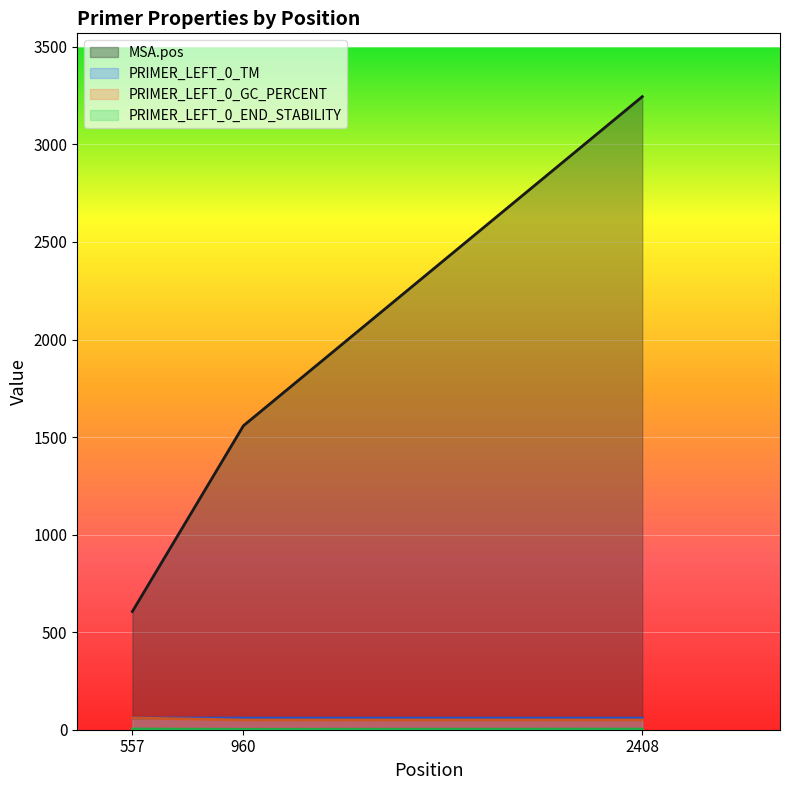

Reading right to left, what are all the values shown in this chart?

MSA.pos: 2408=3245.0	960=1558.0	557=606.0
PRIMER_LEFT_0_TM: 2408=59.6	960=59.7	557=60.0
PRIMER_LEFT_0_GC_PERCENT: 2408=50.0	960=50.0	557=60.0
PRIMER_LEFT_0_END_STABILITY: 2408=3.3	960=2.0	557=3.7